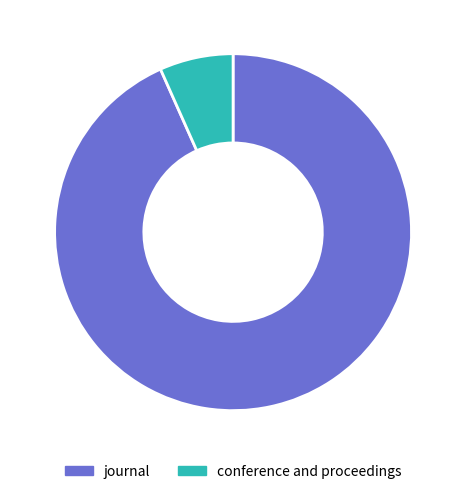

Which slice is the smallest?

conference and proceedings